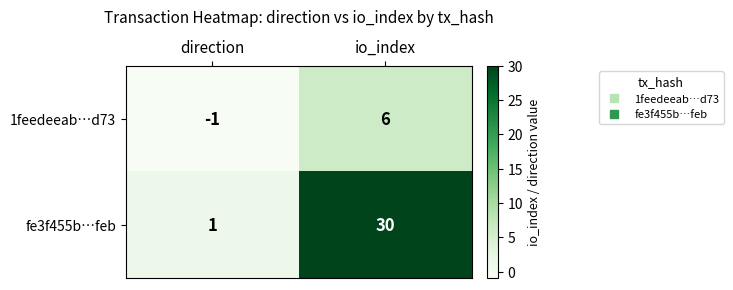

Rank the series by their average value, from highest to lowest.

fe3f455b…feb, 1feedeeab…d73